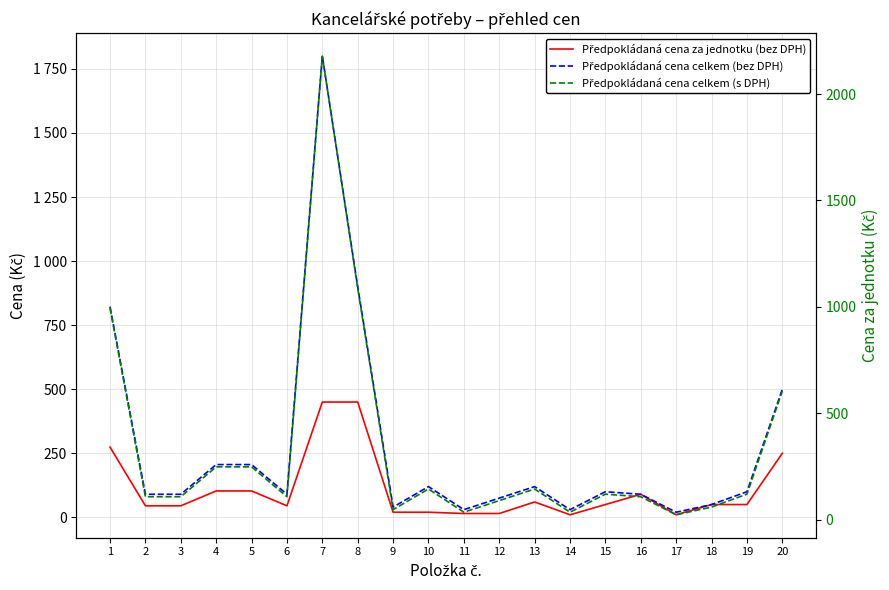

Which label corresponds to the smallest value in the chart?

14